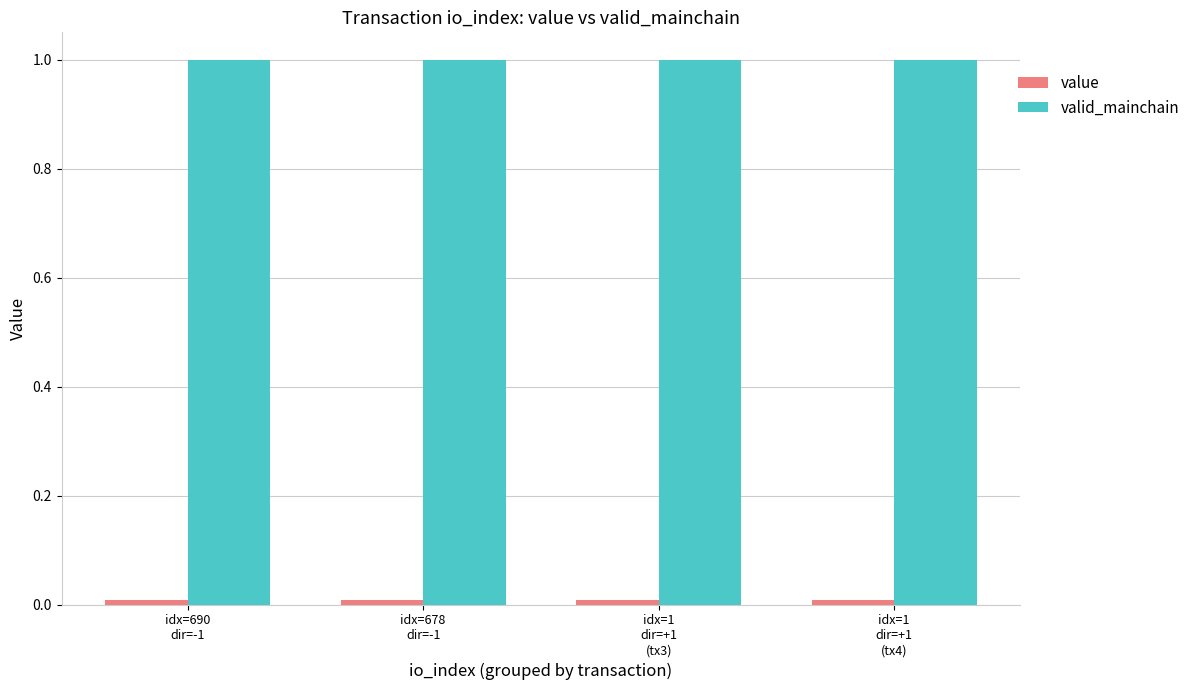

Which series has the largest total across all categories?

valid_mainchain